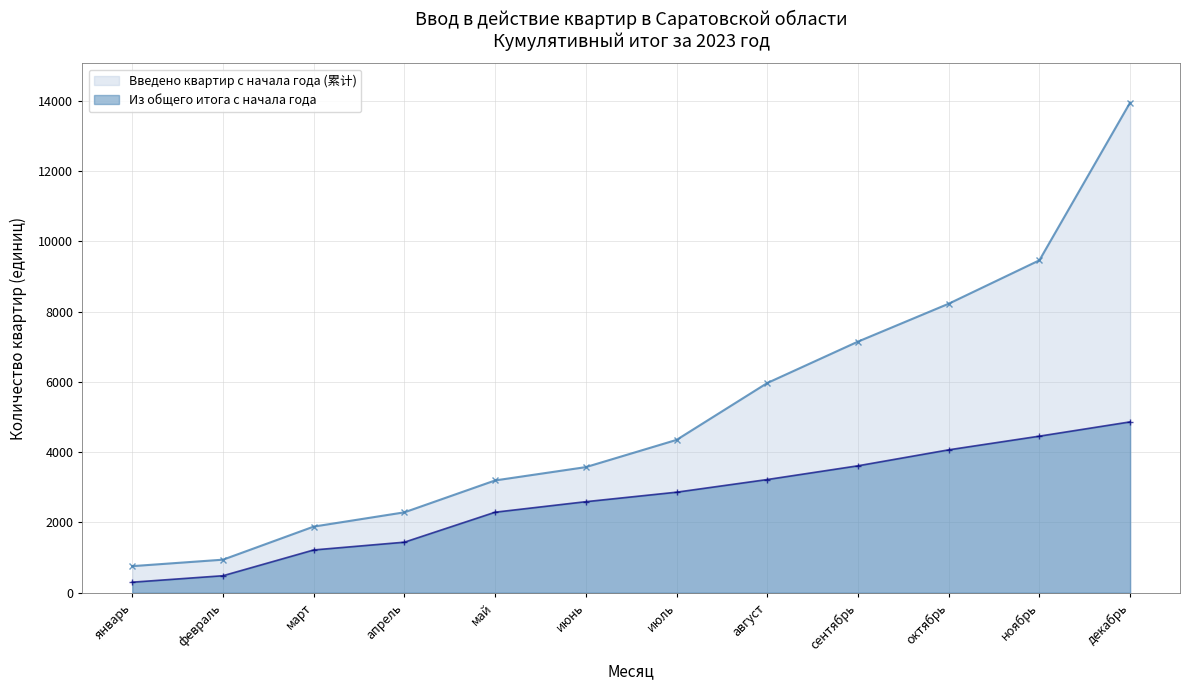

How many data points in Из общего итога с начала года are above 2862?

5